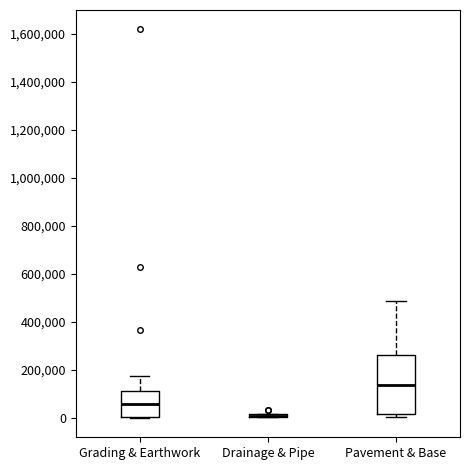

Where is the upper edge of the box for Grading & Earthwork on the y-axis? The values are not printed on the chart, so give them approximately, as read against the axis.

120000